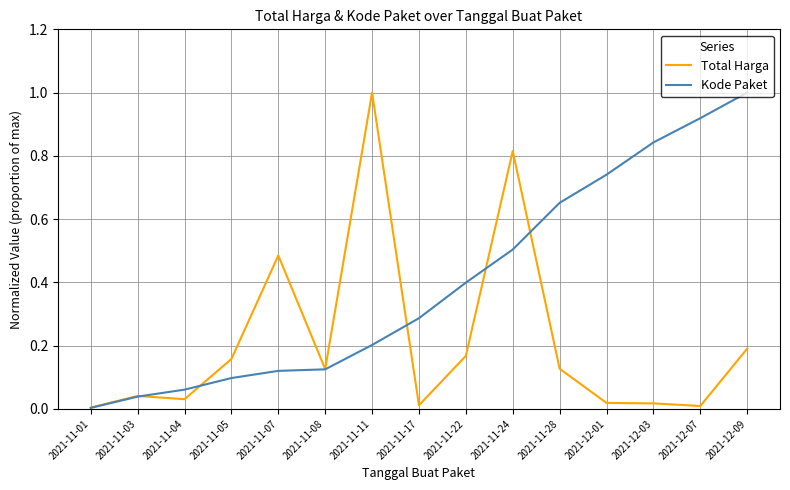

Count the number of data series in this chart.

2